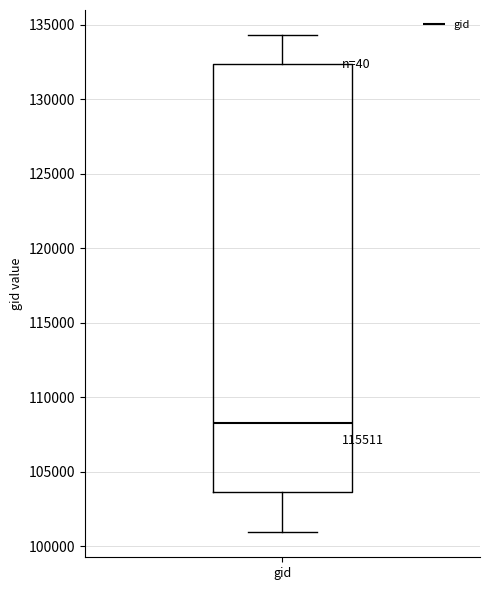

Transcribe this box plot: give where the median line is, the range the box spans, and where the two whiskers end, as read against the y-axis. The values are not printed on the chart, so give them approximately, as read against the axis.

median 108500, box 103500 to 132500, whiskers 101000 to 134500